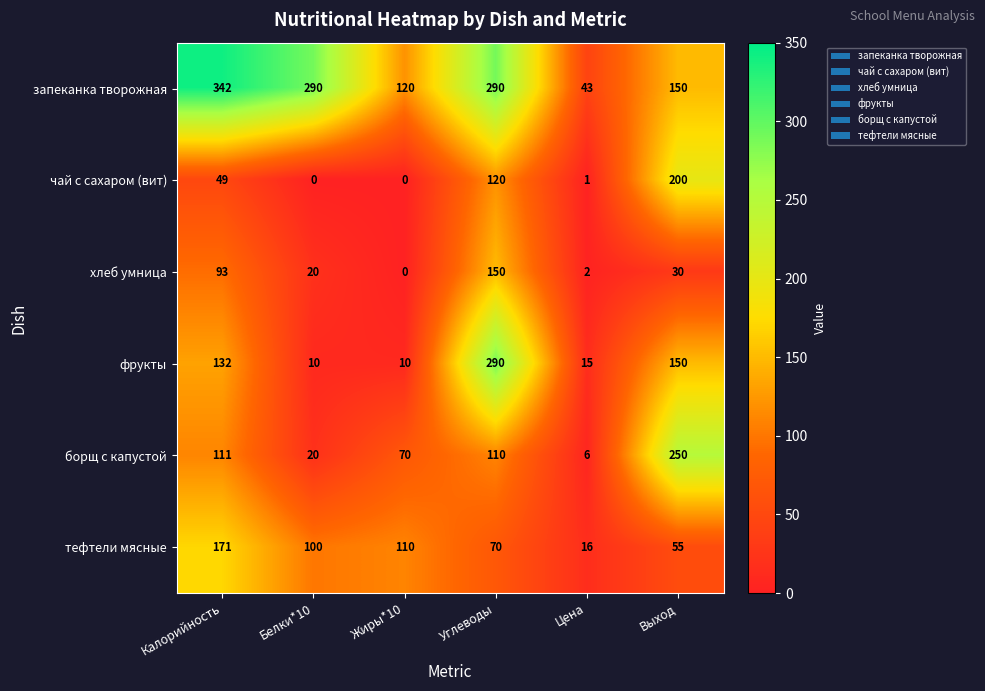

What is the difference between the maximum and minimum values in the чай с сахаром (вит) series?

200